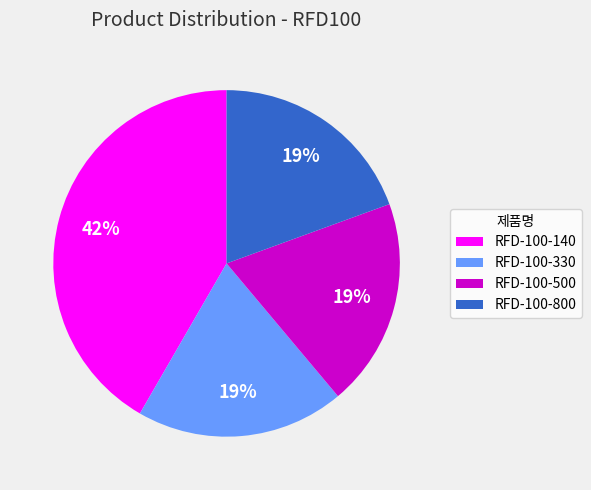

True or false: RFD-100-500 accounts for 7% of the total.

False